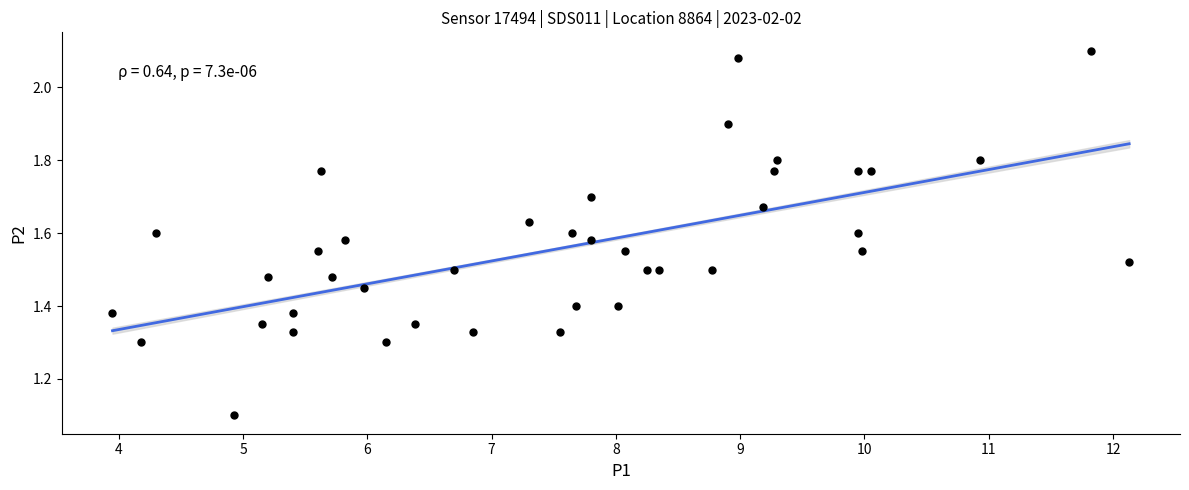

What Y value in the scatter plot is closest to 1?

1.1